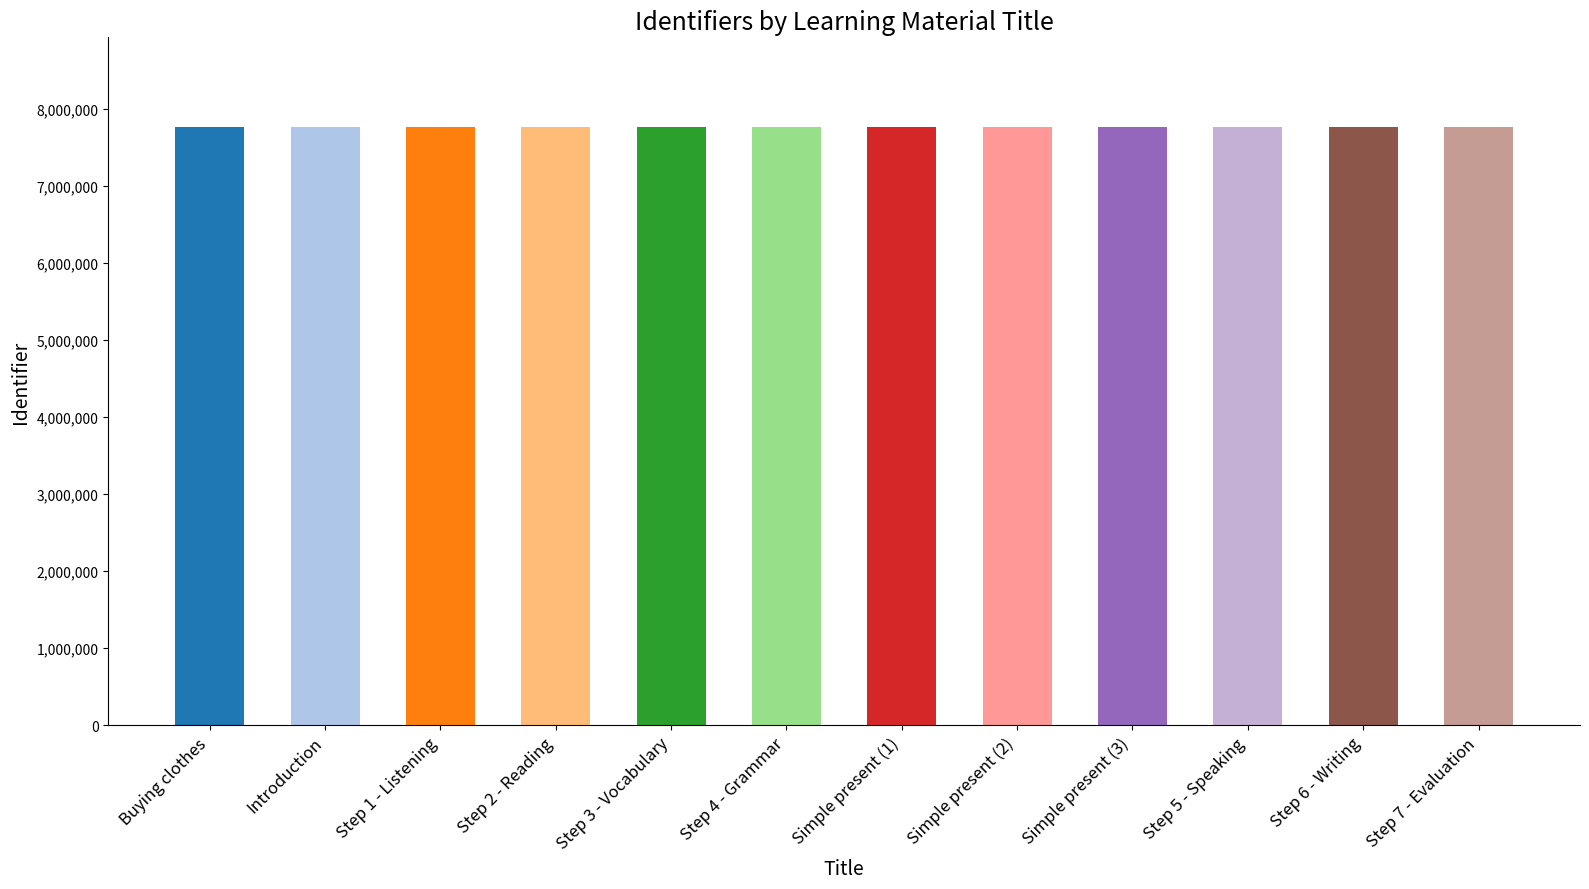

What is the minimum value shown in the chart?

7762717